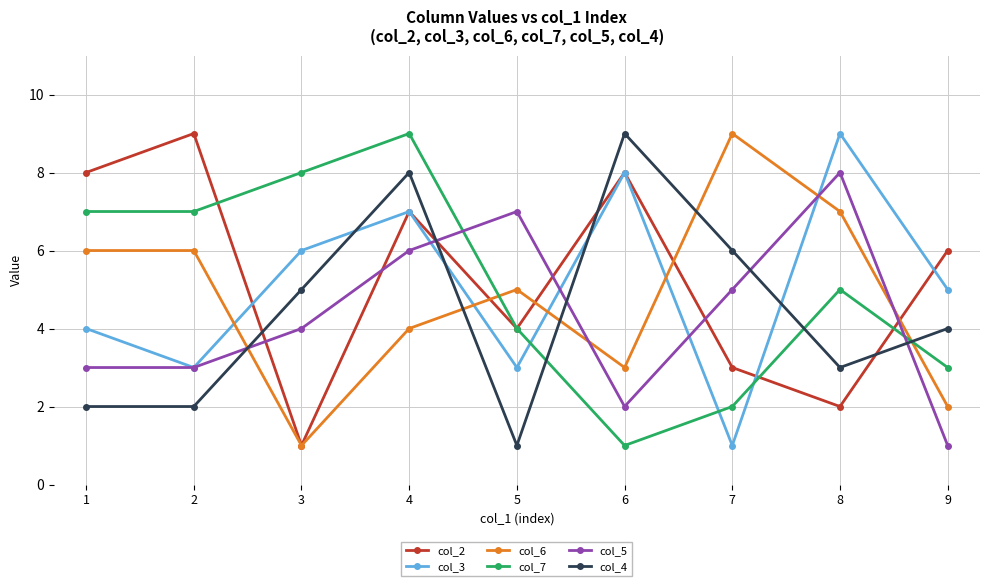

What is the average value of the col_4 series?

4